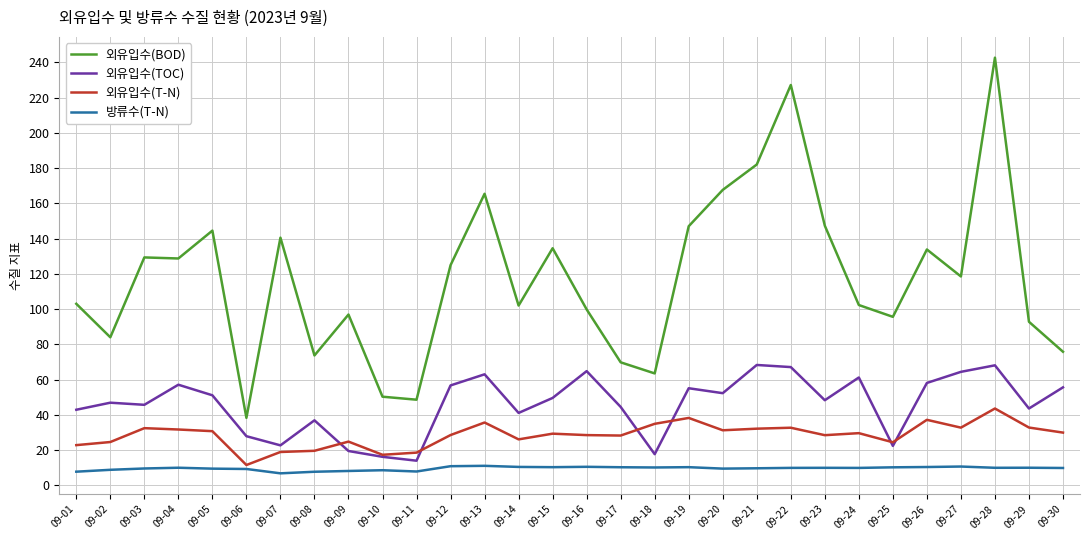

Which category has the highest value in the 외유입수(BOD) series?

09-28